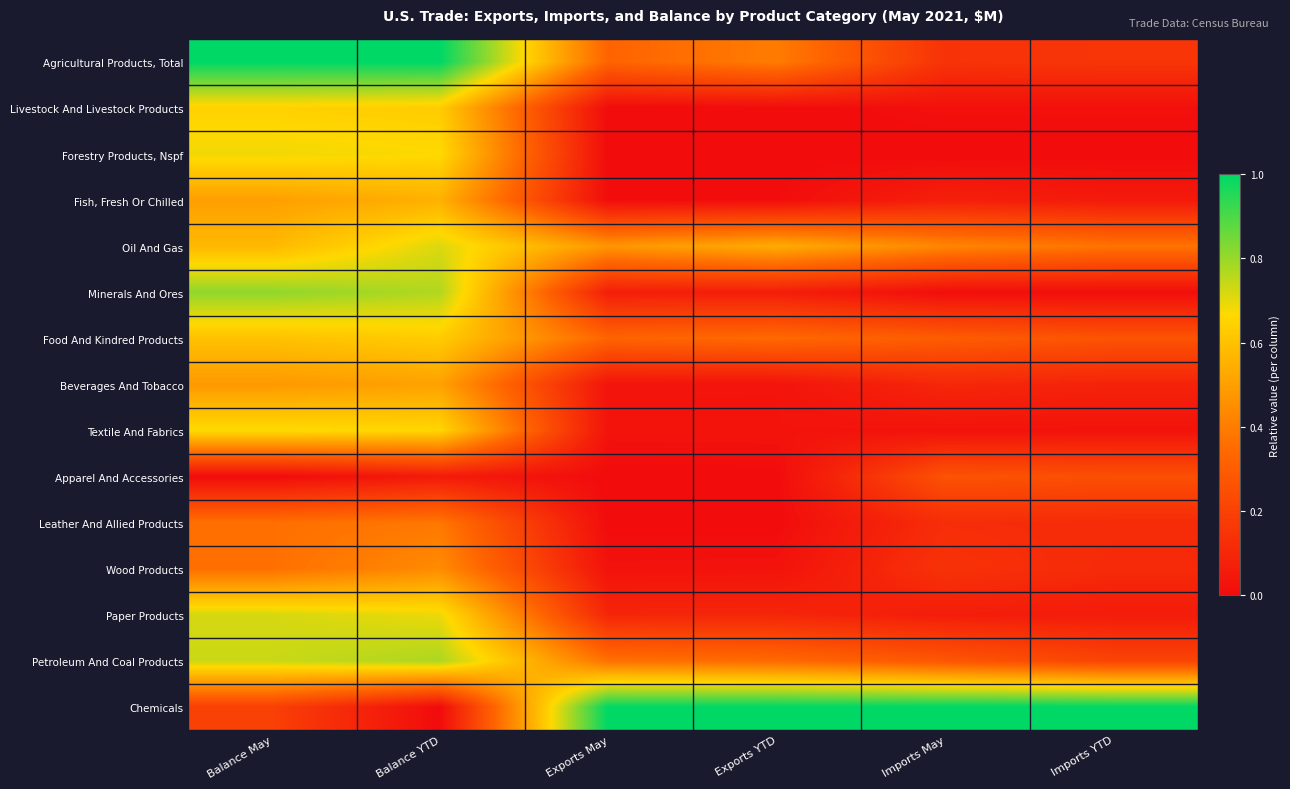

Reading left to right, list all the values displayed in this chart.

Agricultural Products, Total: Balance May=1.0	Balance YTD=1.0	Exports May=0.3	Exports YTD=0.4	Imports May=0.1	Imports YTD=0.2
Livestock And Livestock Products: Balance May=0.6	Balance YTD=0.6	Exports May=0.0	Exports YTD=0.0	Imports May=0.0	Imports YTD=0.0
Forestry Products, Nspf: Balance May=0.7	Balance YTD=0.7	Exports May=0.0	Exports YTD=0.0	Imports May=0.0	Imports YTD=0.0
Fish, Fresh Or Chilled: Balance May=0.5	Balance YTD=0.6	Exports May=0.0	Exports YTD=0.0	Imports May=0.1	Imports YTD=0.1
Oil And Gas: Balance May=0.6	Balance YTD=0.7	Exports May=0.5	Exports YTD=0.5	Imports May=0.4	Imports YTD=0.4
Minerals And Ores: Balance May=0.8	Balance YTD=0.8	Exports May=0.1	Exports YTD=0.1	Imports May=0.0	Imports YTD=0.0
Food And Kindred Products: Balance May=0.6	Balance YTD=0.6	Exports May=0.3	Exports YTD=0.3	Imports May=0.3	Imports YTD=0.3
Beverages And Tobacco: Balance May=0.5	Balance YTD=0.5	Exports May=0.0	Exports YTD=0.0	Imports May=0.1	Imports YTD=0.1
Textile And Fabrics: Balance May=0.7	Balance YTD=0.7	Exports May=0.0	Exports YTD=0.0	Imports May=0.0	Imports YTD=0.0
Apparel And Accessories: Balance May=0.0	Balance YTD=0.1	Exports May=0.0	Exports YTD=0.0	Imports May=0.3	Imports YTD=0.3
Leather And Allied Products: Balance May=0.4	Balance YTD=0.4	Exports May=0.0	Exports YTD=0.0	Imports May=0.1	Imports YTD=0.1
Wood Products: Balance May=0.4	Balance YTD=0.4	Exports May=0.0	Exports YTD=0.0	Imports May=0.1	Imports YTD=0.1
Paper Products: Balance May=0.7	Balance YTD=0.7	Exports May=0.1	Exports YTD=0.1	Imports May=0.1	Imports YTD=0.1
Petroleum And Coal Products: Balance May=0.7	Balance YTD=0.8	Exports May=0.4	Exports YTD=0.3	Imports May=0.3	Imports YTD=0.2
Chemicals: Balance May=0.2	Balance YTD=0.0	Exports May=1.0	Exports YTD=1.0	Imports May=1.0	Imports YTD=1.0